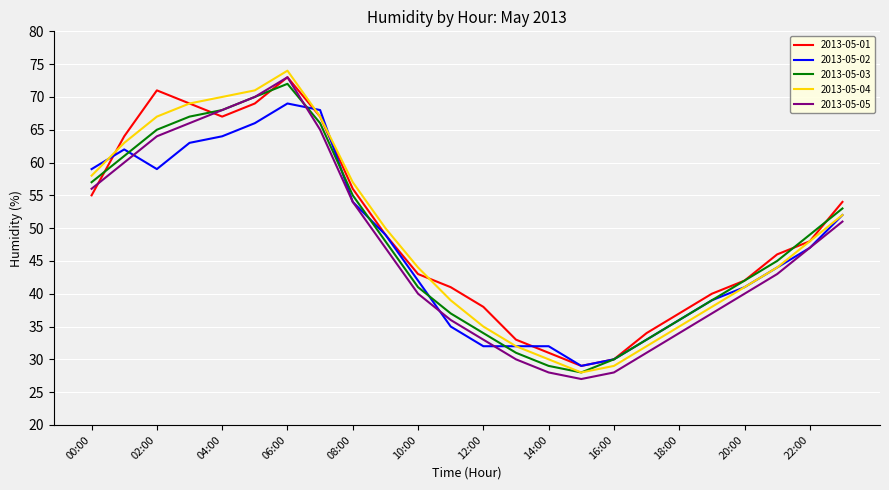

What is the smallest value displayed?

27